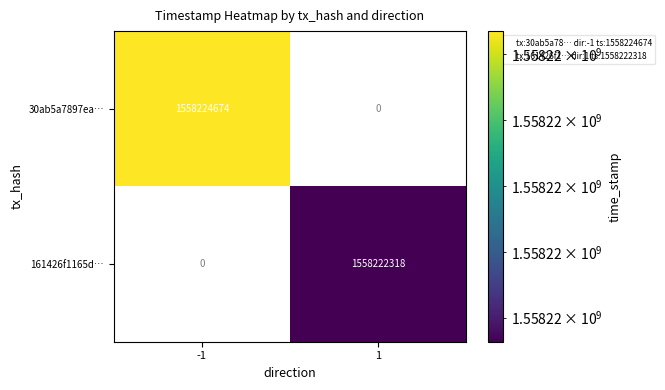

The 30ab5a7897ea… series shows 2529021060 at -1. True or false?

False